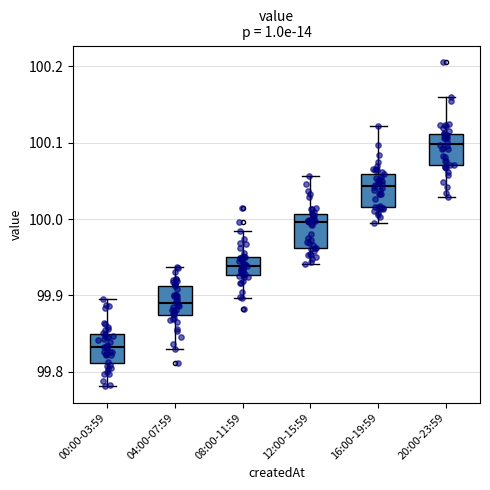

Which box has the lowest median line?

00:00-03:59